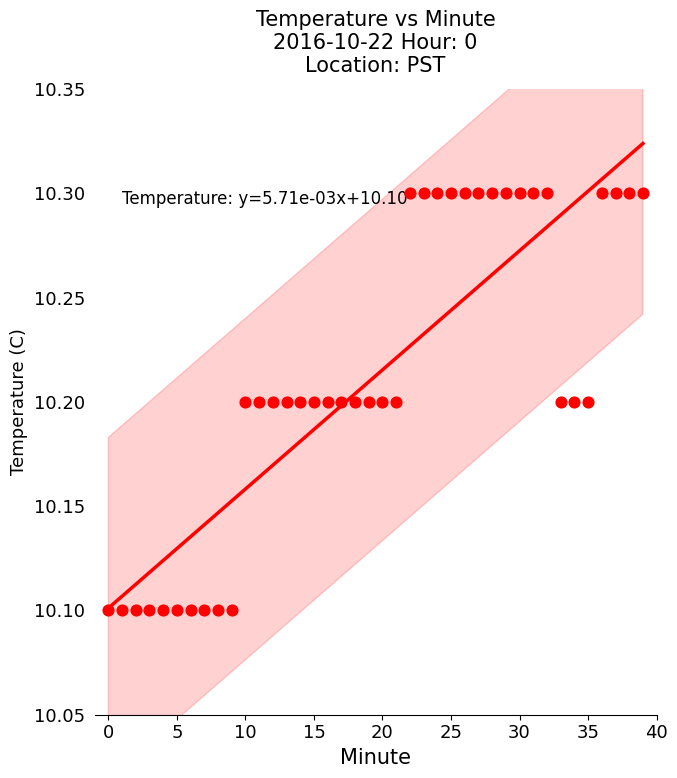

How many data points are displayed?

40